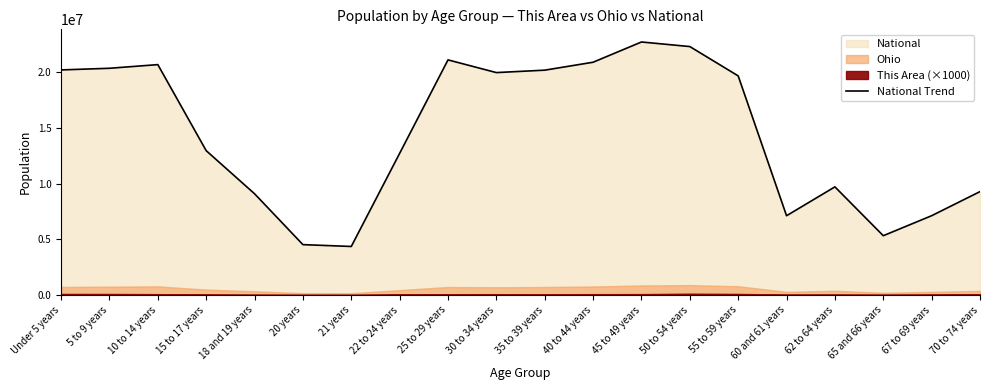

Rank the categories by value from highest to lowest.

45 to 49 years, 50 to 54 years, 25 to 29 years, 40 to 44 years, 10 to 14 years, 5 to 9 years, Under 5 years, 35 to 39 years, 30 to 34 years, 55 to 59 years, 15 to 17 years, 22 to 24 years, 62 to 64 years, 70 to 74 years, 18 and 19 years, 67 to 69 years, 60 and 61 years, 65 and 66 years, 20 years, 21 years